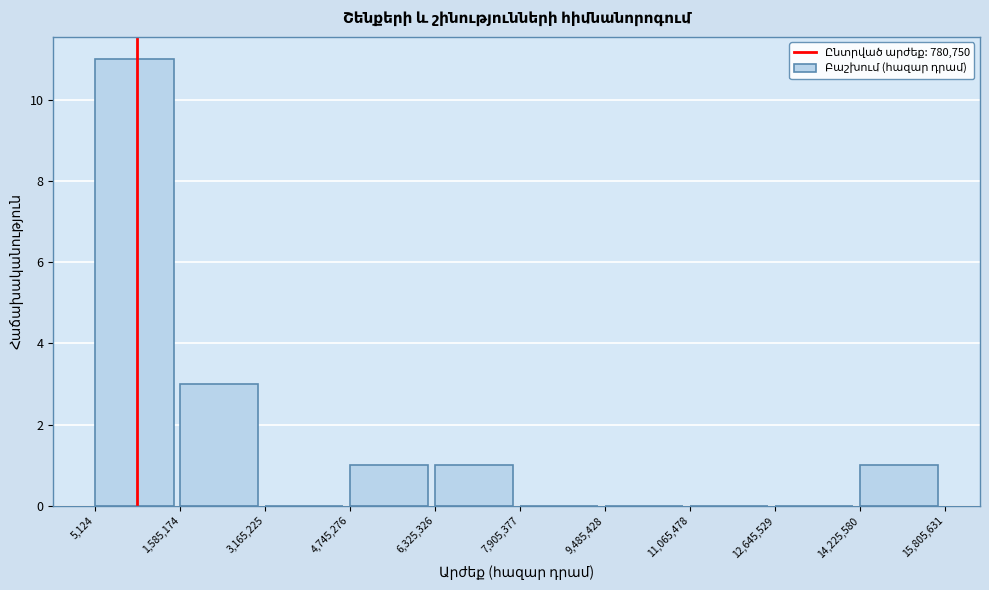

What is the height of the bar covering 5,124 to 1,585,174 on the x-axis? The values are not printed on the chart, so give them approximately, as read against the axis.

11